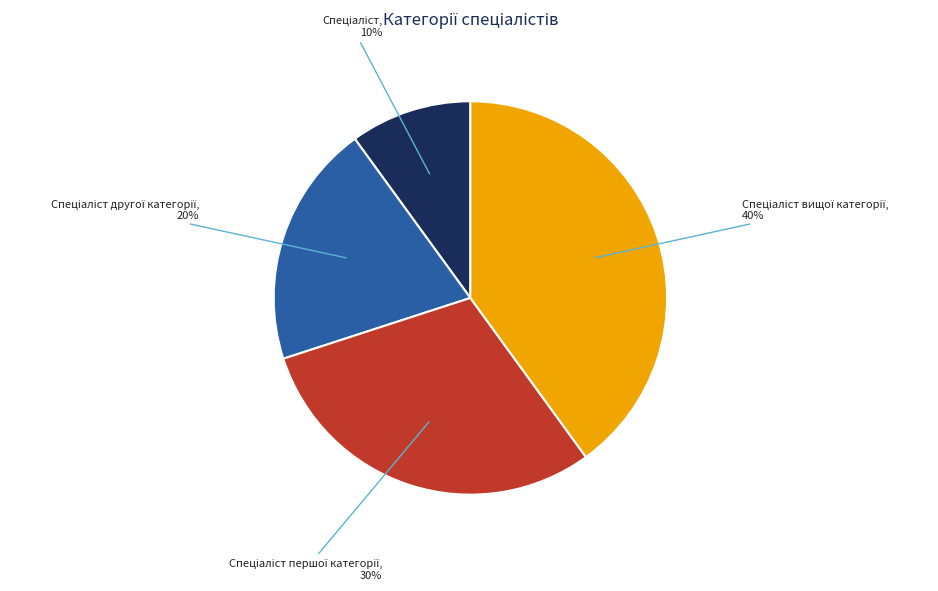

To the nearest percent, what is the average slice percentage?

25%